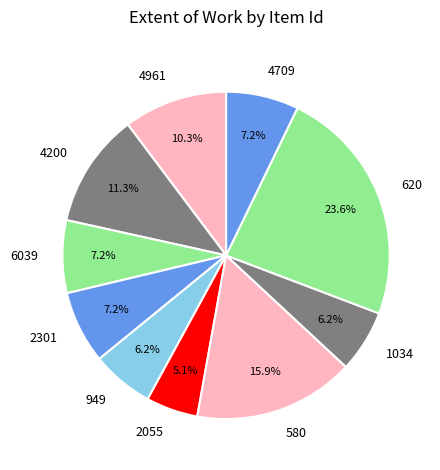

Do 4961 and 4709 together represent more than half of the pie?

No